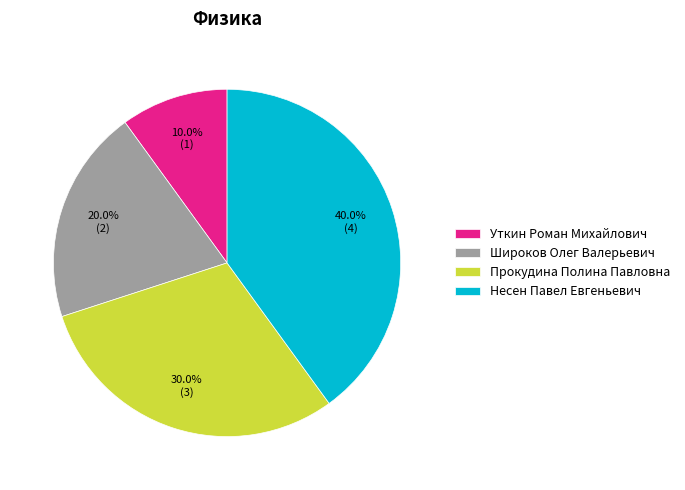

Which has a higher value, Несен Павел Евгеньевич or Прокудина Полина Павловна?

Несен Павел Евгеньевич